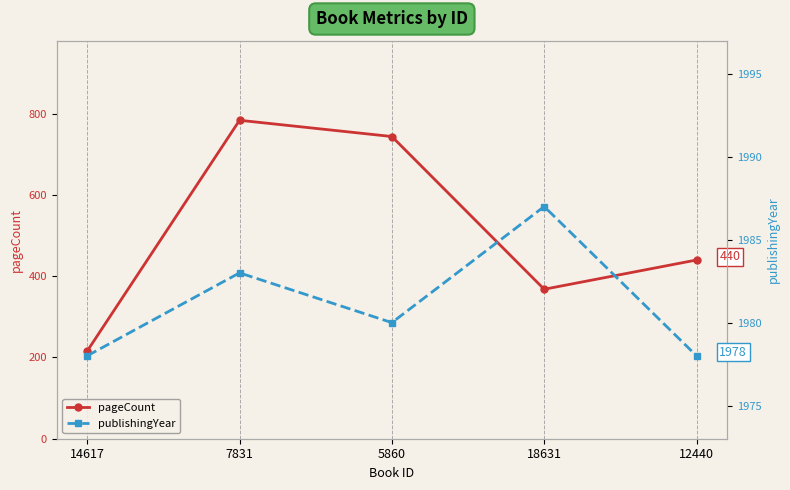

Which series has the largest range (max minus min)?

pageCount